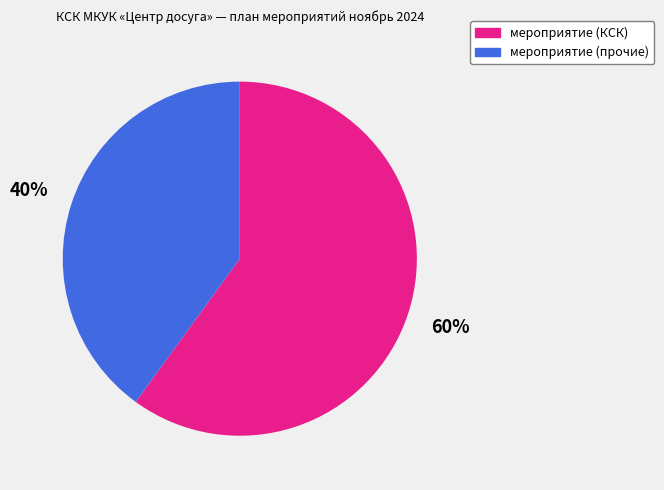

Approximately how many times larger is the value at мероприятие (прочие) compared to мероприятие (КСК)?

0.7